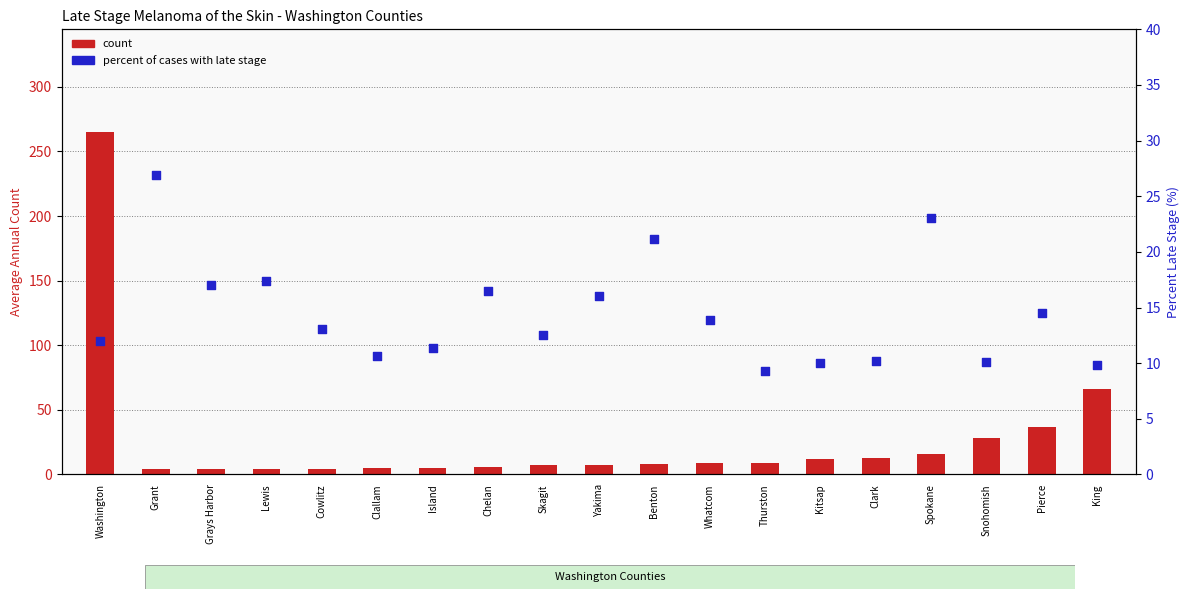

Which series contains the lowest Y value?

count